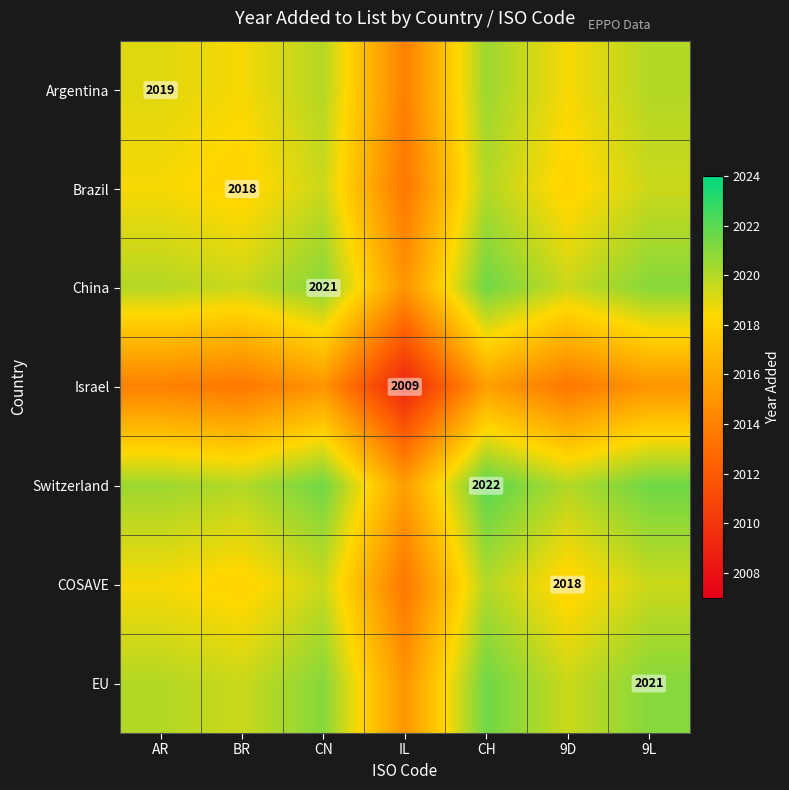

Is it true that COSAVE equals 425.8 at 9D?

False